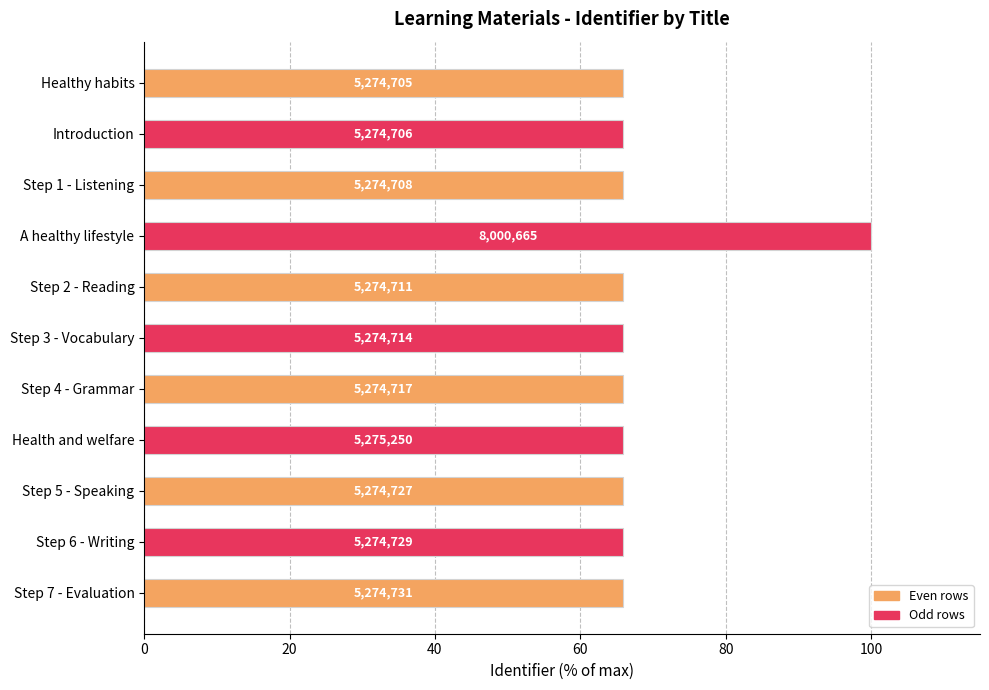

Does the chart contain any negative values?

No